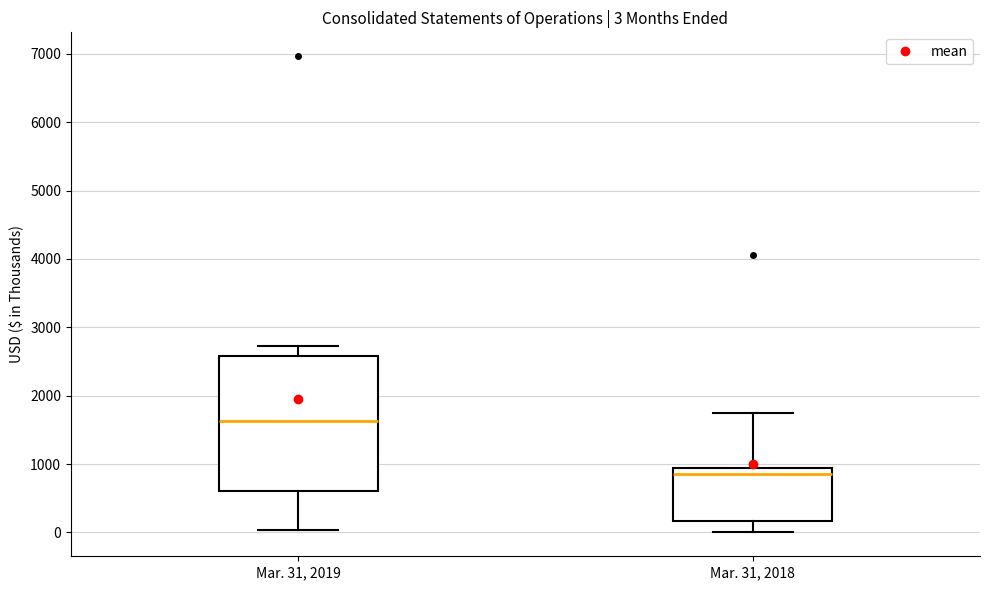

Which box has the lowest median line?

Mar. 31, 2018